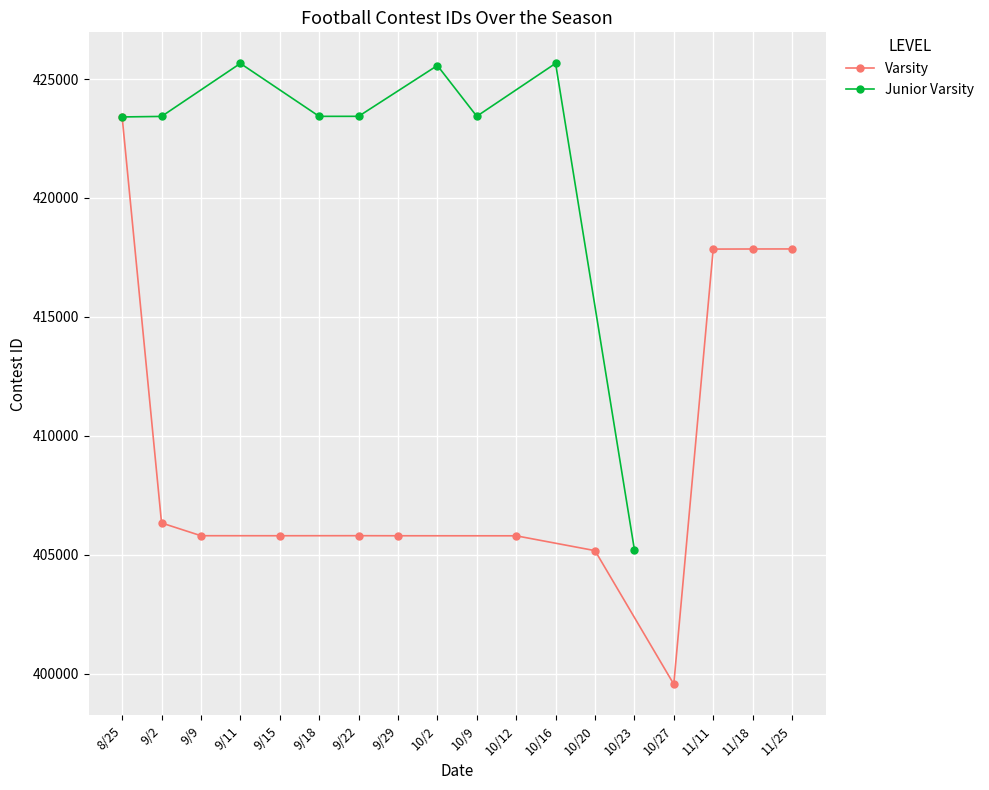

At which category does the data reach its first local peak?

9/22